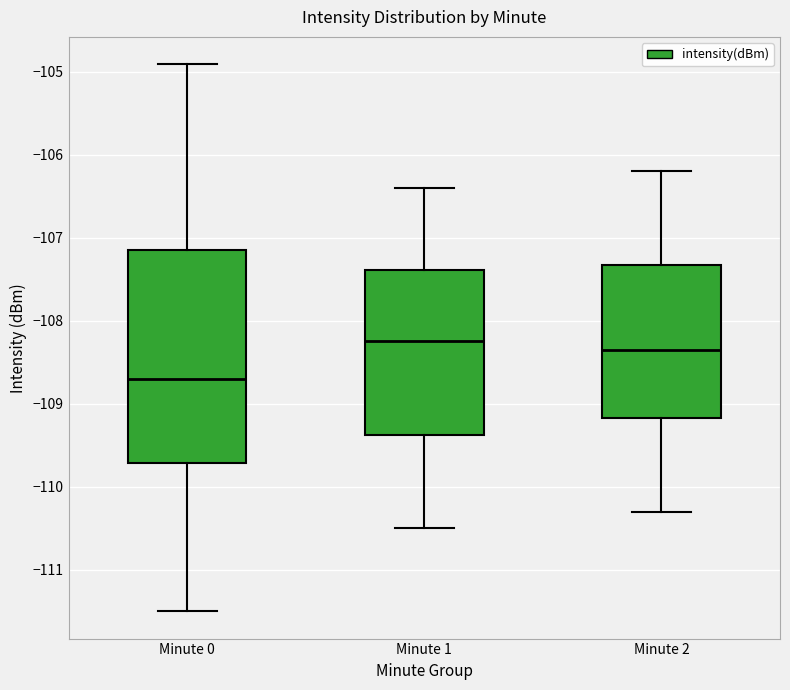

Reading left to right, read every box against the y-axis: the position of its median line, the range the box covers, and the ends of its whiskers. The values are not printed on the chart, so give them approximately, as read against the axis.

Minute 0: median -108.7, box -109.7 to -107.1, whiskers -111.5 to -104.9
Minute 1: median -108.2, box -109.4 to -107.4, whiskers -110.5 to -106.4
Minute 2: median -108.3, box -109.2 to -107.3, whiskers -110.3 to -106.2